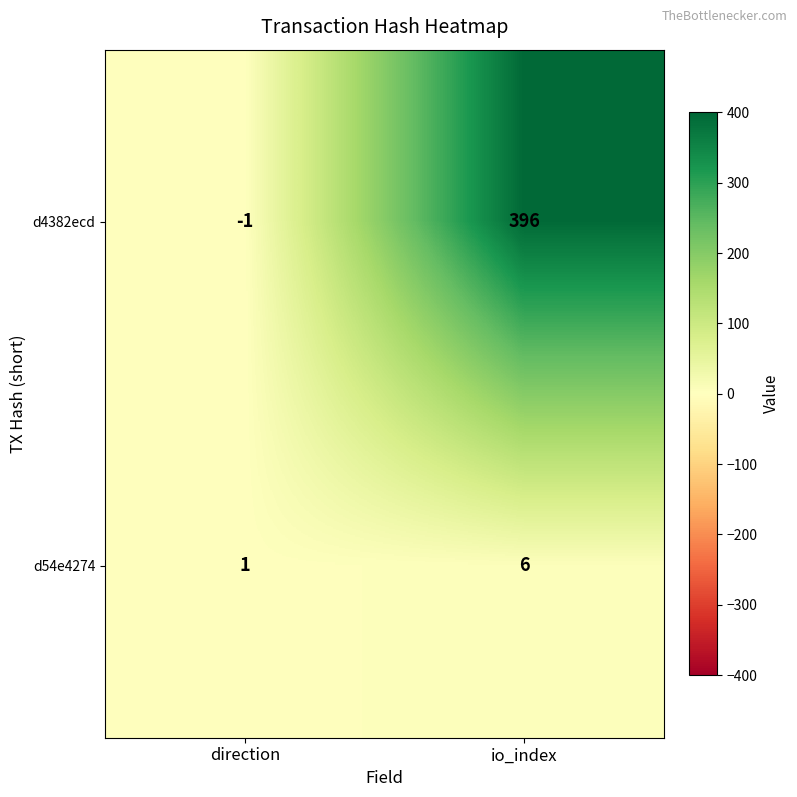

What is the difference between the maximum and minimum values in the d54e4274 series?

5